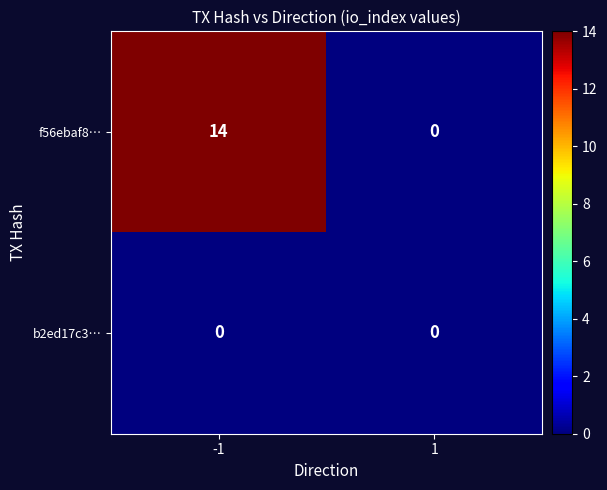

Which series has the largest range (max minus min)?

f56ebaf8…